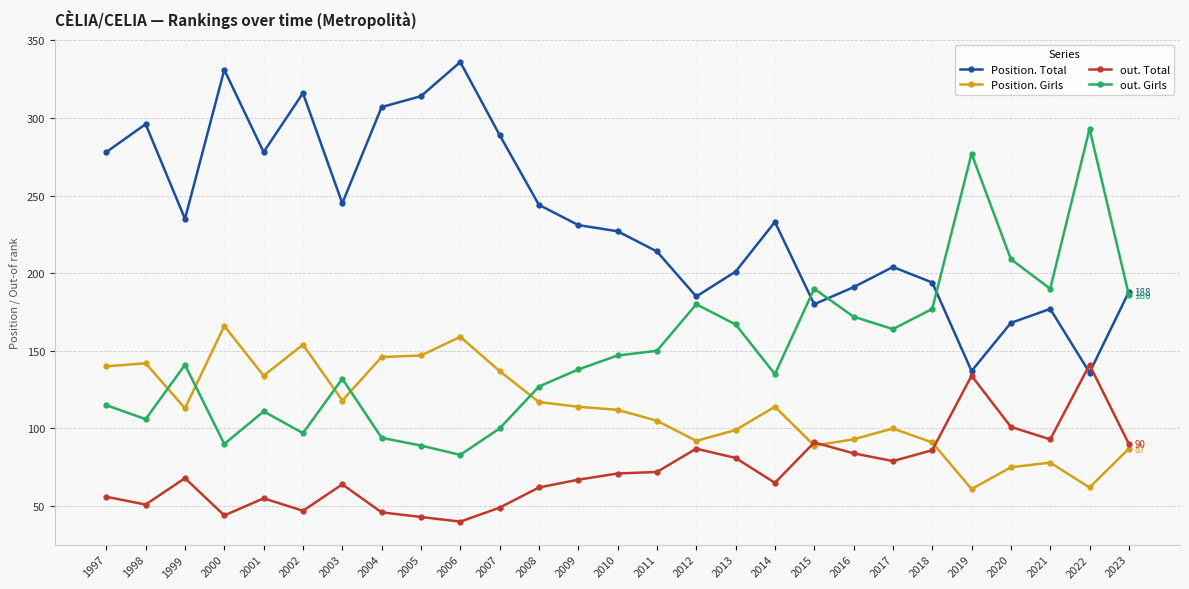

How many data points does each series have?

27